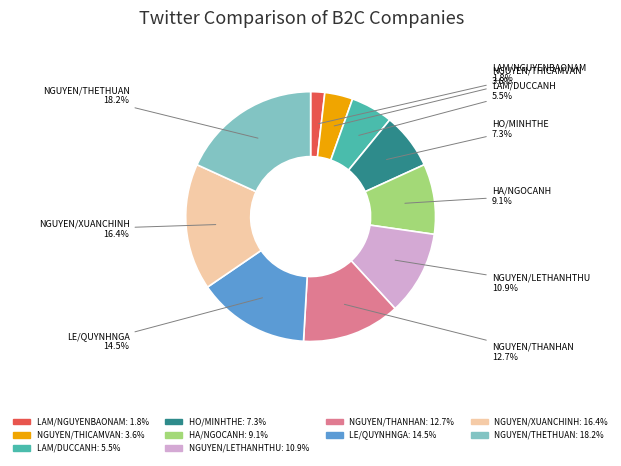

Which category has the biggest portion of the pie?

NGUYEN/THETHUAN